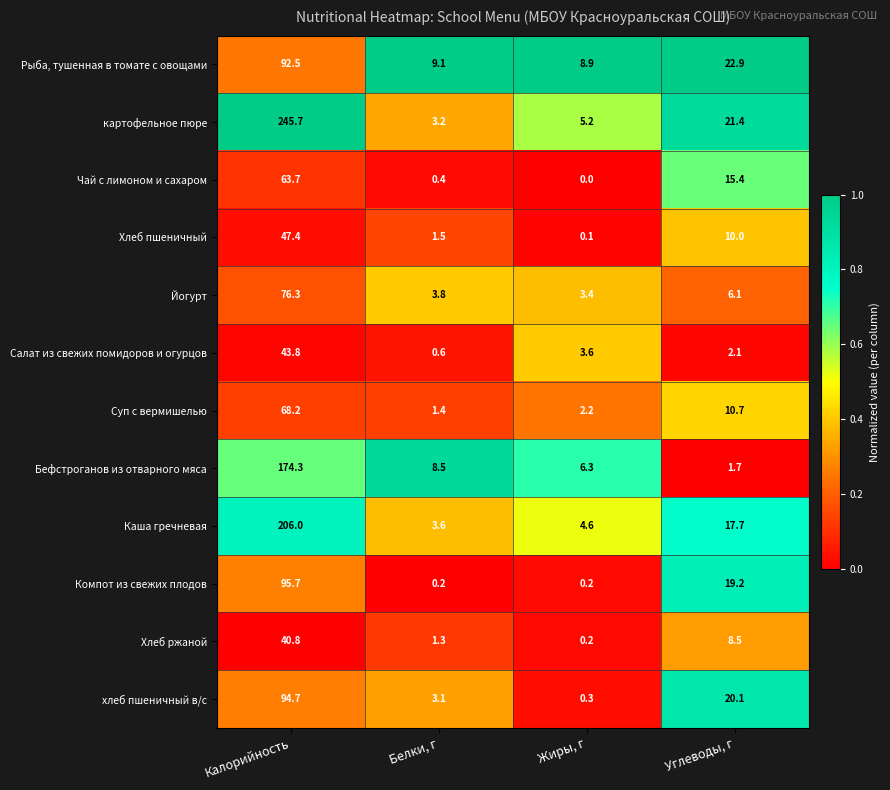

True or false: Компот из свежих плодов has a value of 144.0 at Калорийность.

False